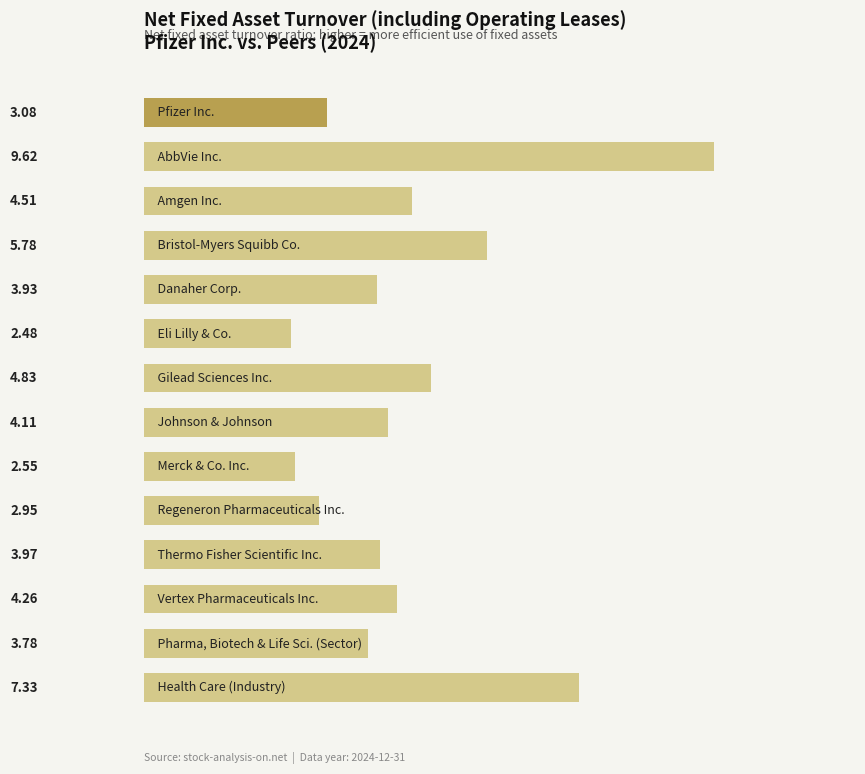

Are the bars grouped side by side (vs. stacked)?

No